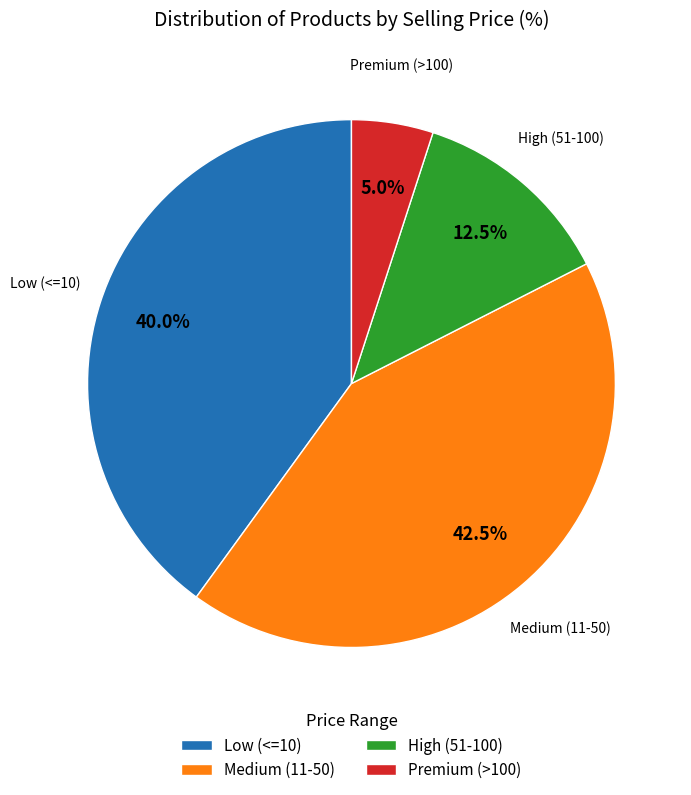

Rank the categories by value from highest to lowest.

Medium (11-50), Low (<=10), High (51-100), Premium (>100)